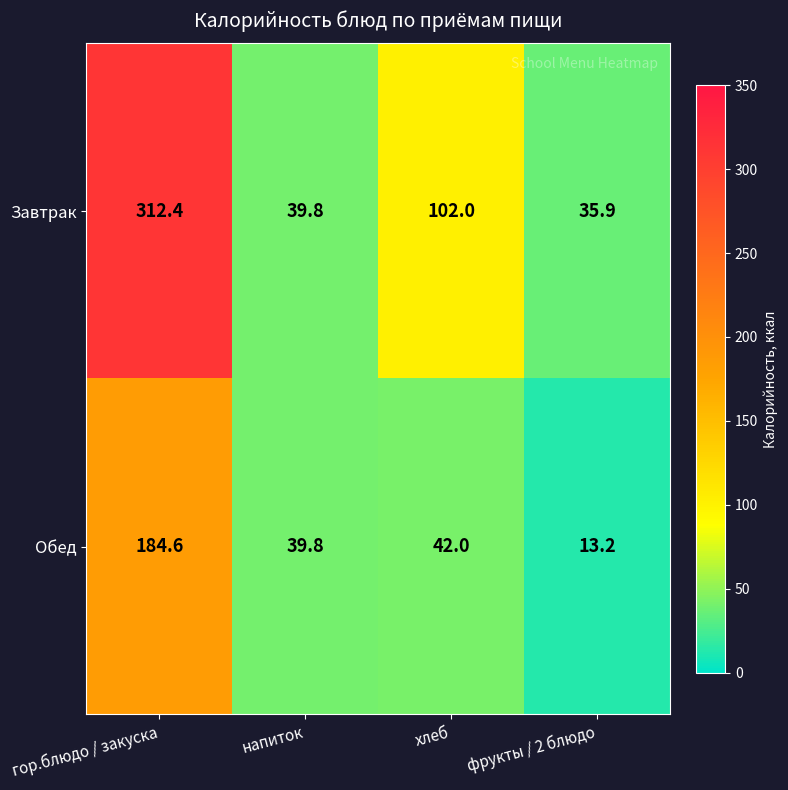

Rank the series by their average value, from highest to lowest.

Завтрак, Обед